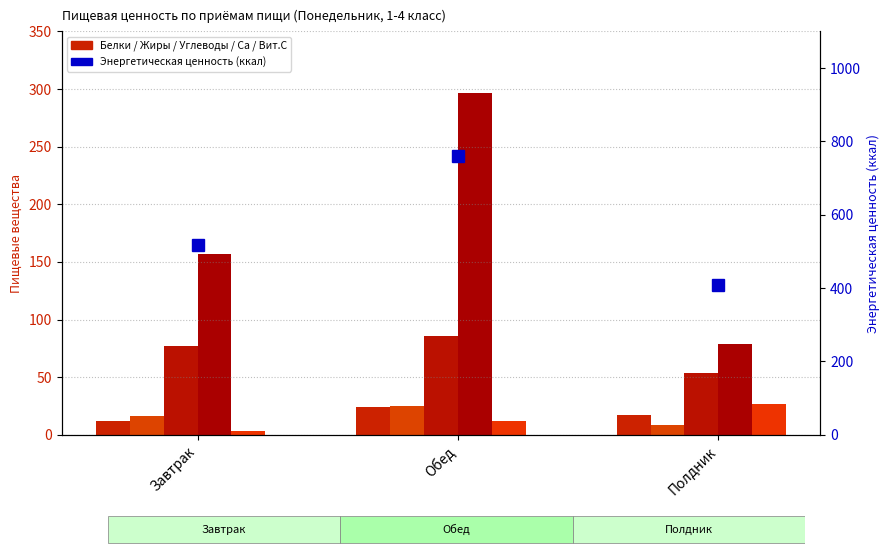

Which has a higher value, Обед or Завтрак?

Обед